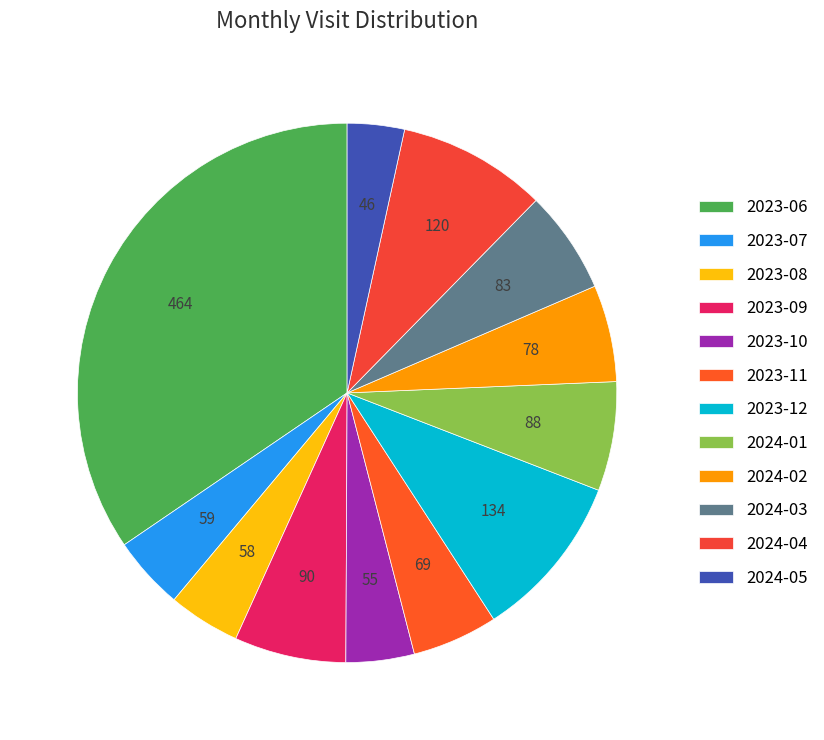

To the nearest percent, what is the difference between the 2023-06 and 2024-03 slice percentages?

28%